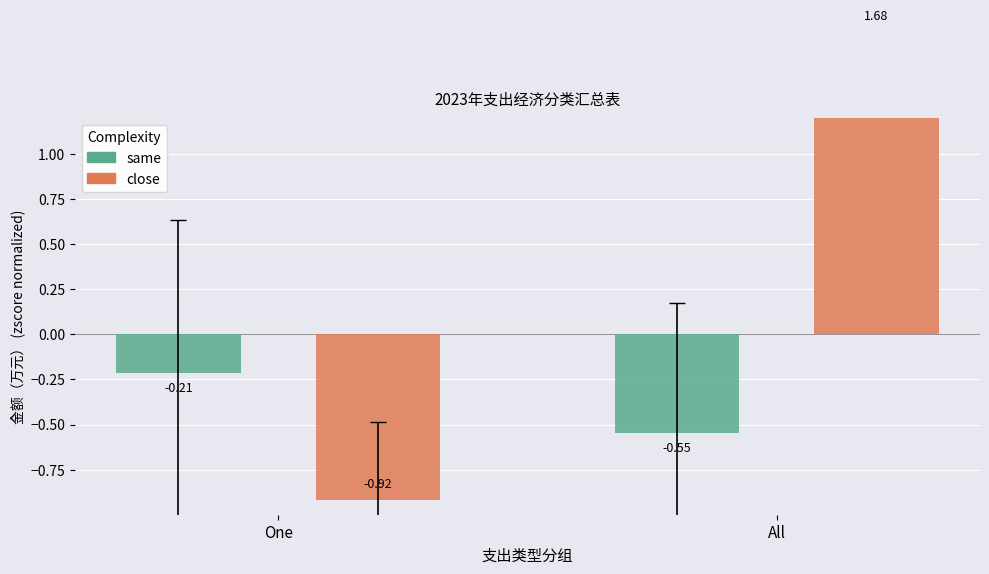

What is the label of the 2nd bar from the right?

One